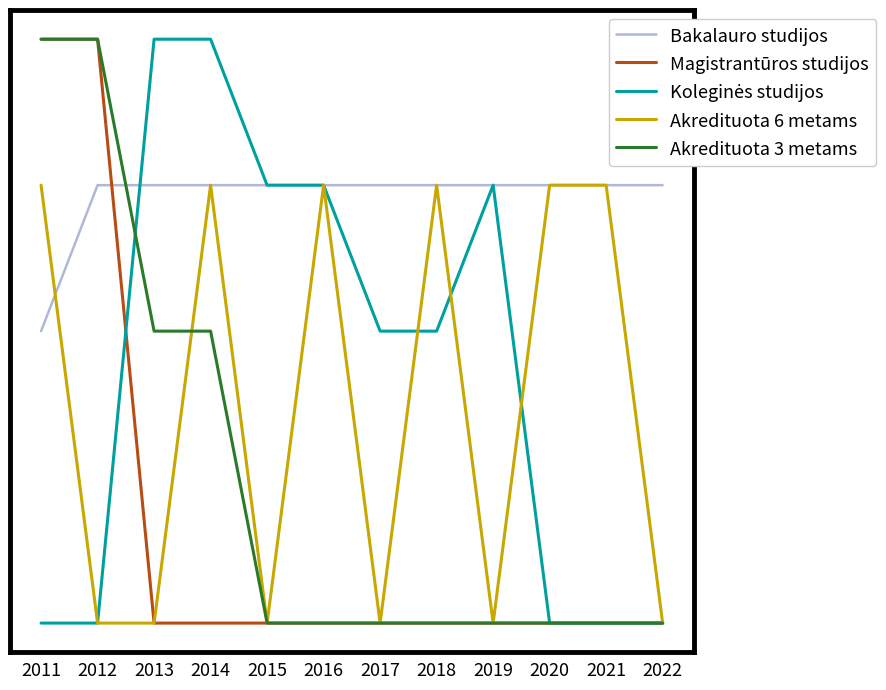

The Akredituota 6 metams series shows -2 at 2017. True or false?

False